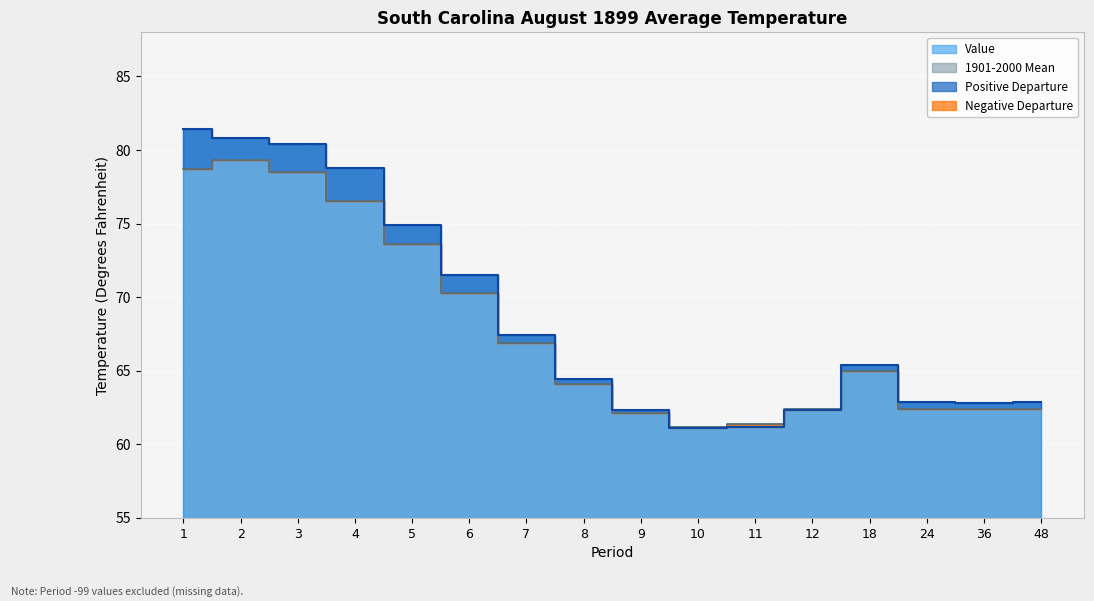

What is the value of the Value point at the 3rd from the left?

80.4